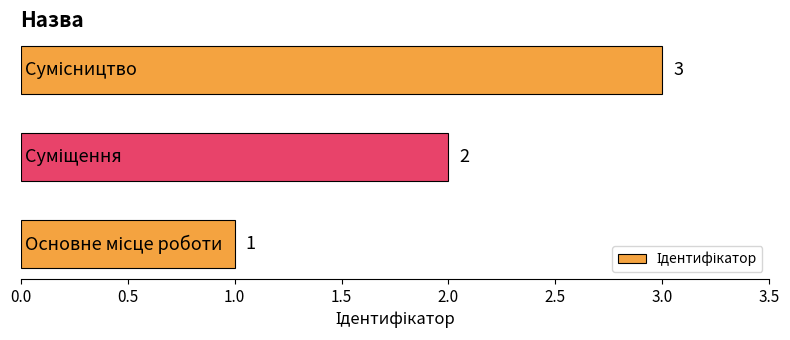

What is the sum of all values?

6